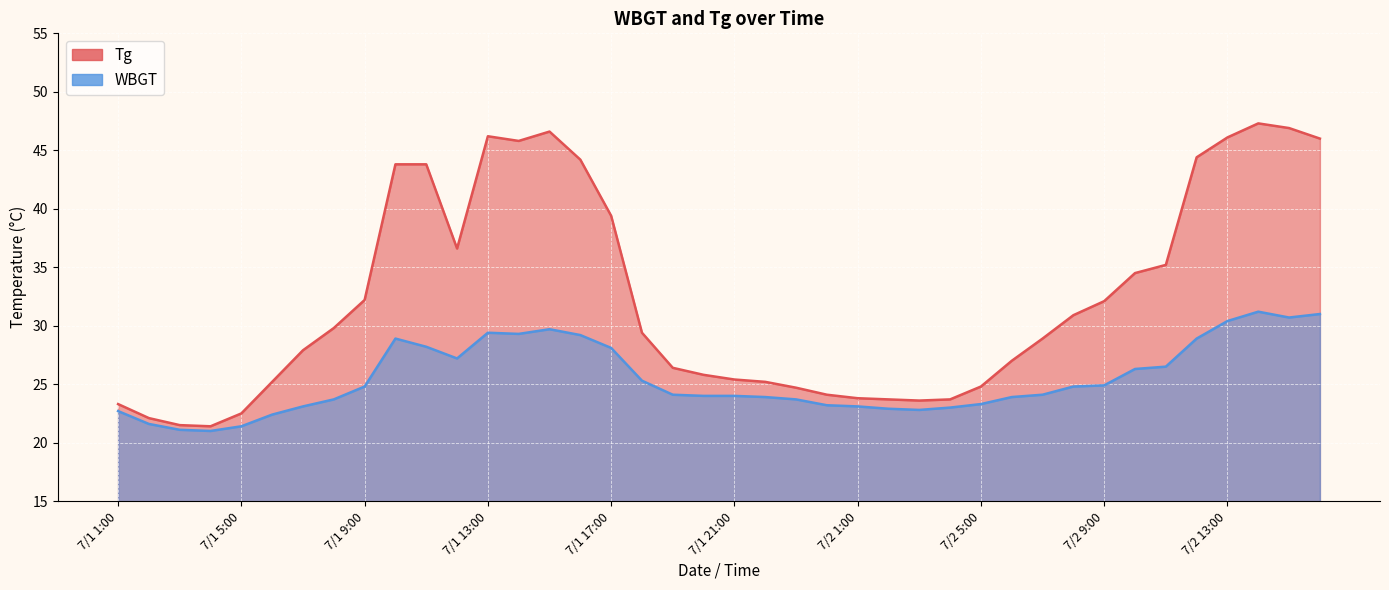

Where is the first local maximum for WBGT?

7/1 10:00